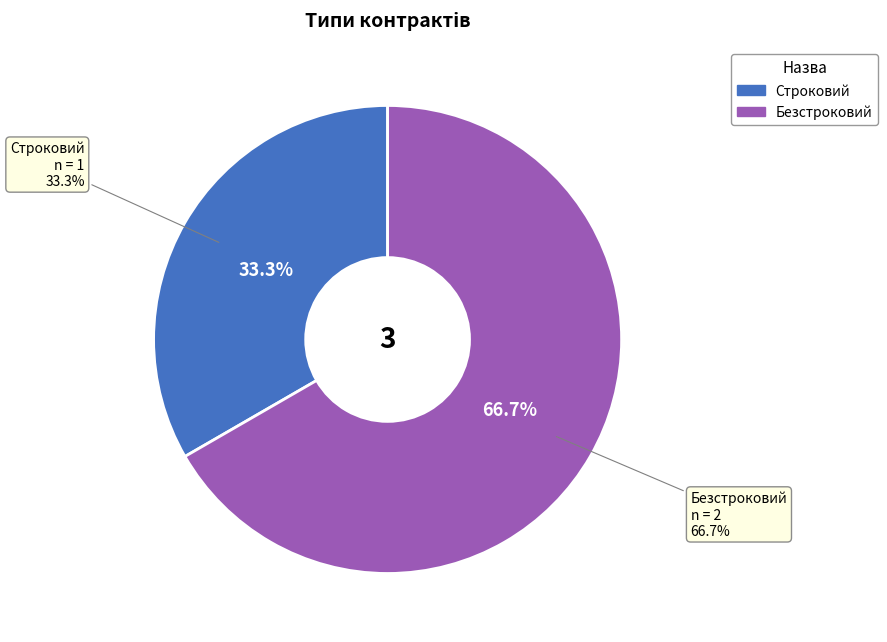

Which slice represents more than half of the pie?

Безстроковий